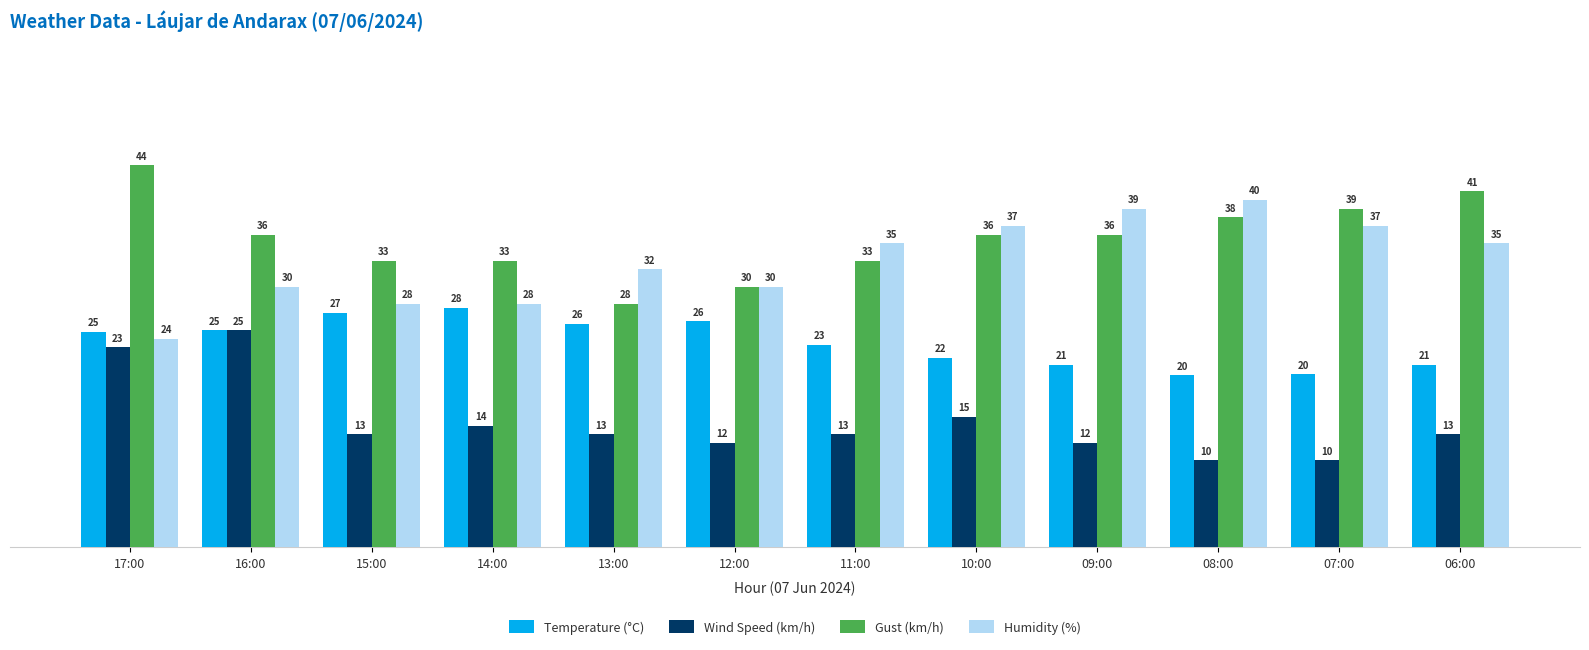

Which series changed the most between 15:00 and 08:00?

Humidity (%)